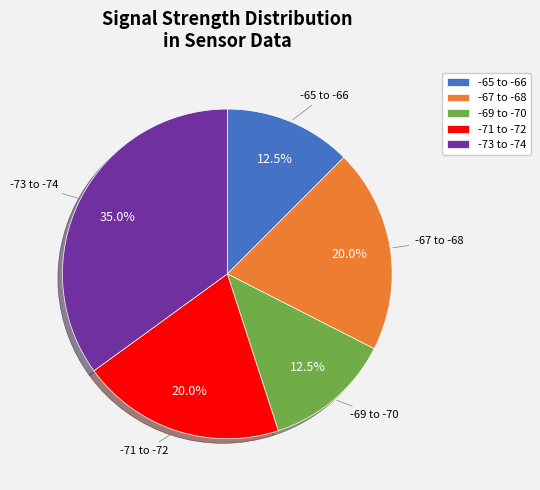

Does -73 to -74 account for over 50% of the chart?

No